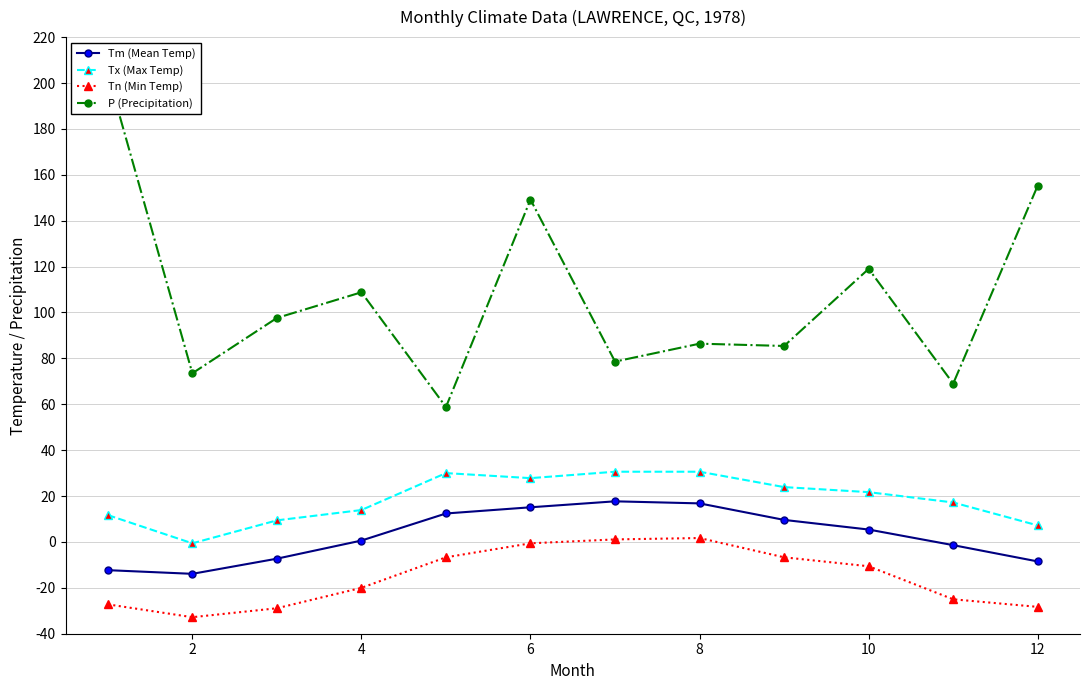

How many interior local peaks does the Tm (Mean Temp) series have?

1